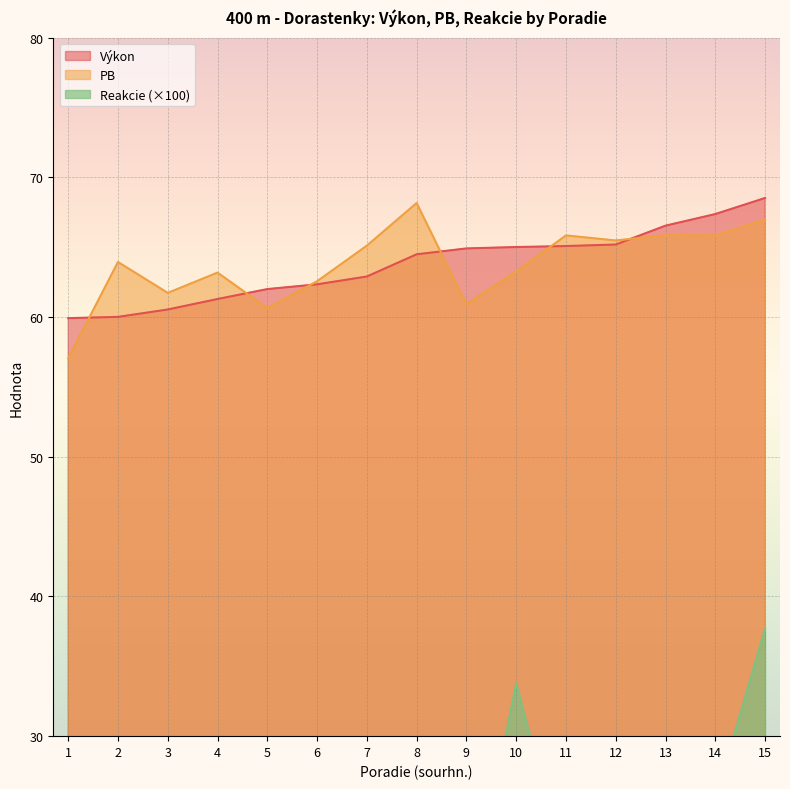

True or false: Výkon and Reakcie cross at least once.

False